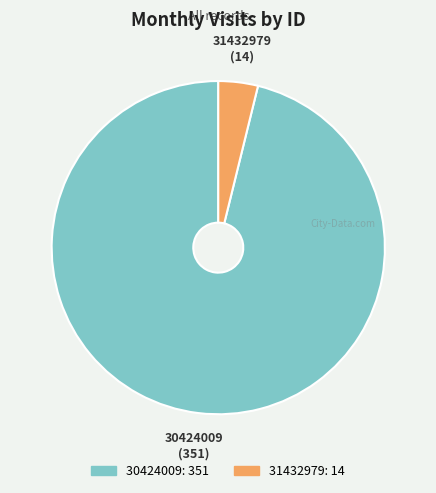

Rank the categories by value from lowest to highest.

31432979, 30424009